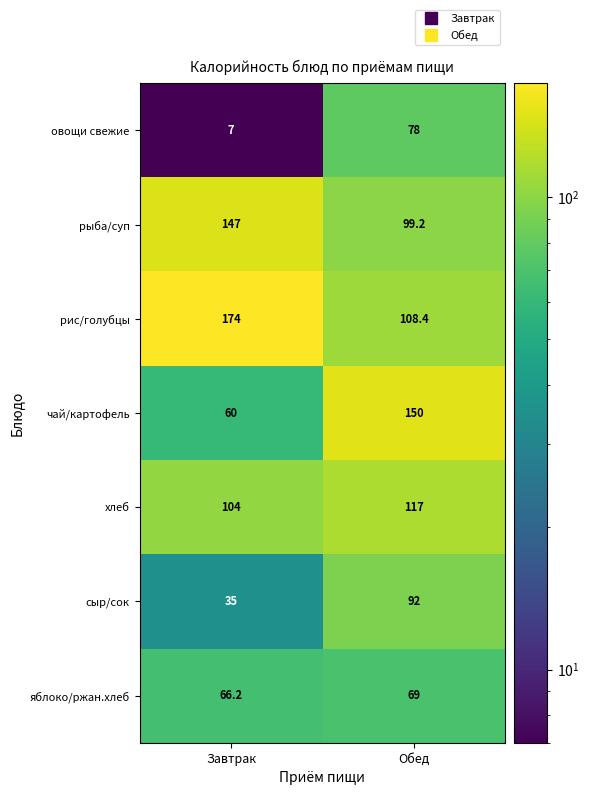

What is the sum of the овощи свежие values at Завтрак and Обед?

85.0